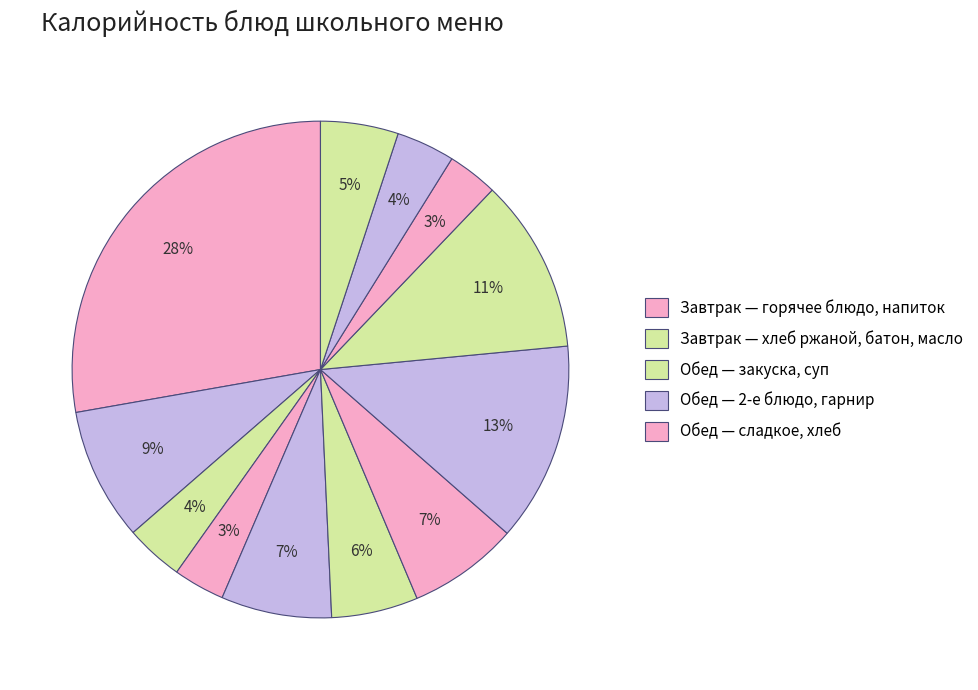

How many segments does this pie chart have?

12